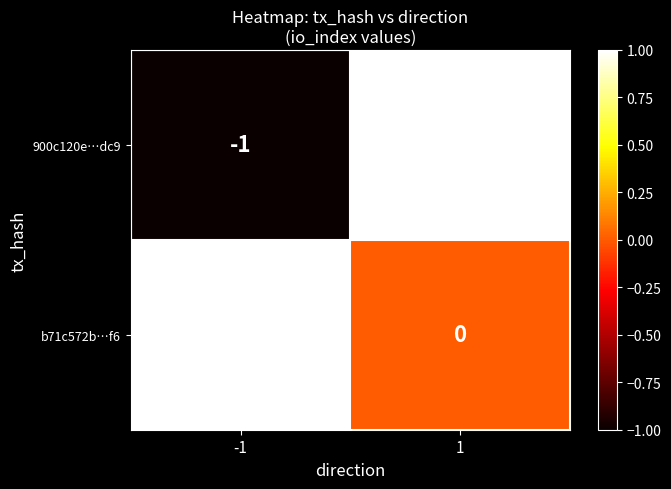

Which series has the largest total across all categories?

b71c572b…f6